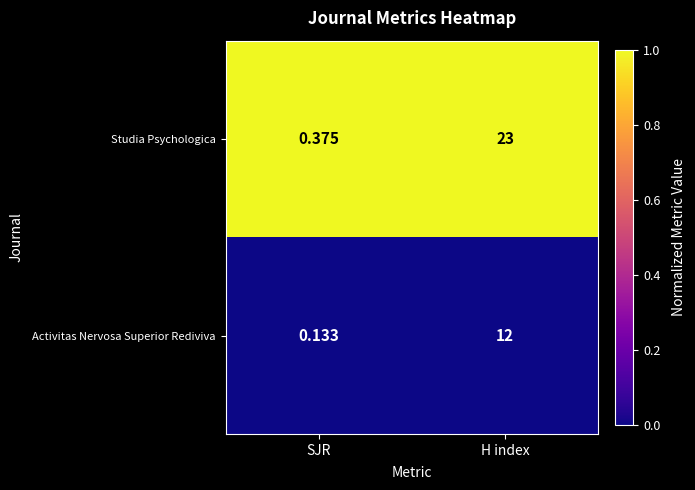

Which series changed the most between SJR and H index?

Studia Psychologica